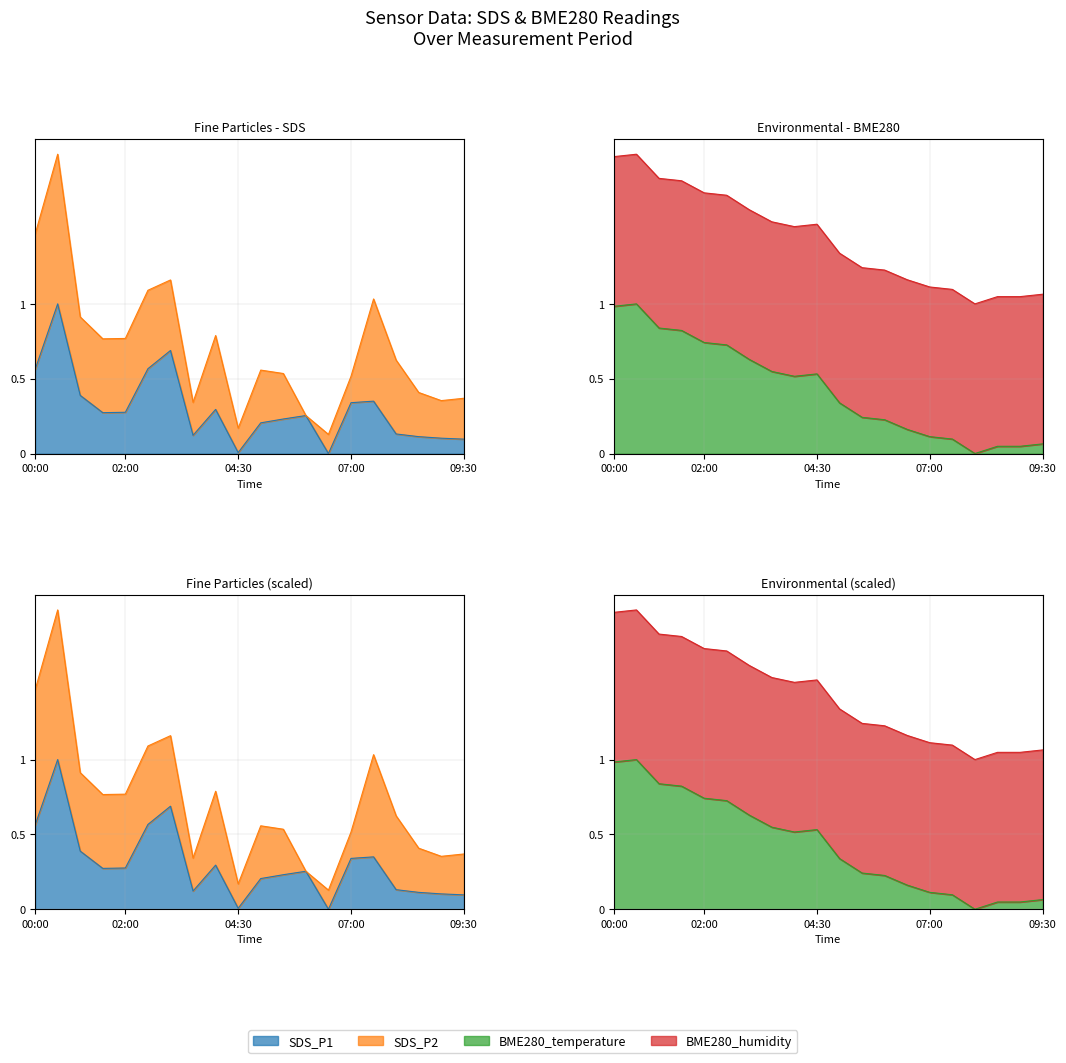

Is it true that SDS_P1 equals 0.3 at BME280_humidity?

True